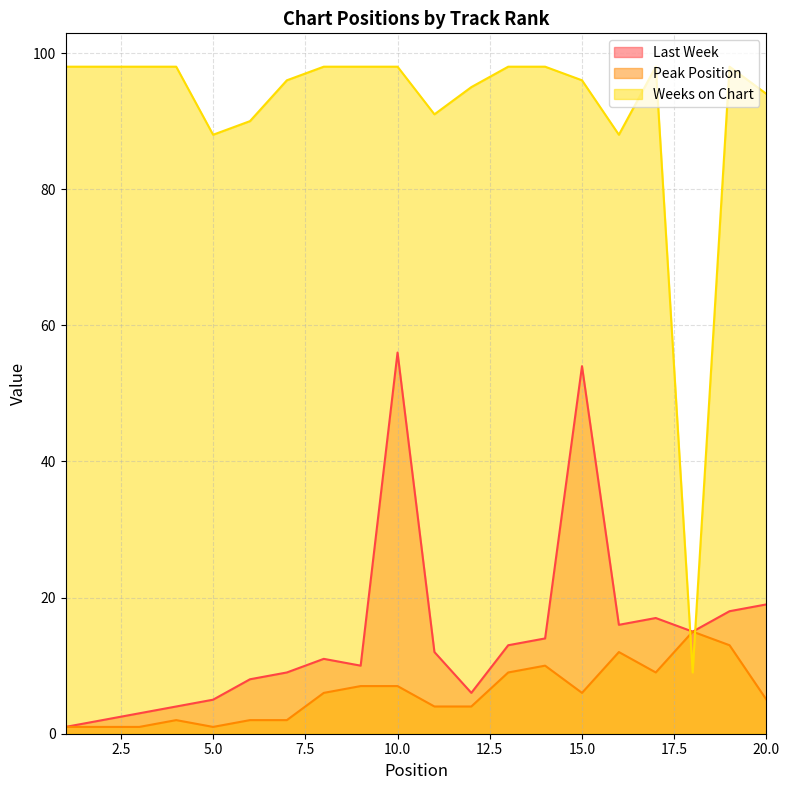

What is the value of the Last Week point at the 12th from the left?

6